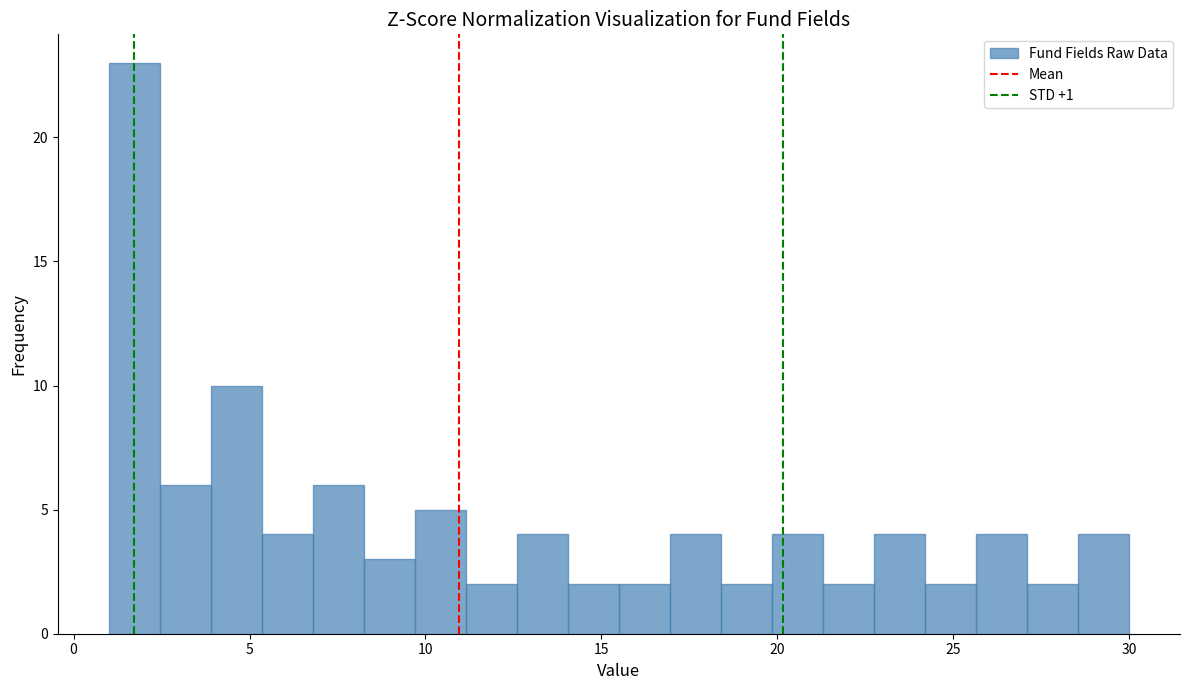

Around what value on the x-axis is the tallest bar? Give the approximate position of its centre, as read against the axis.

1.5